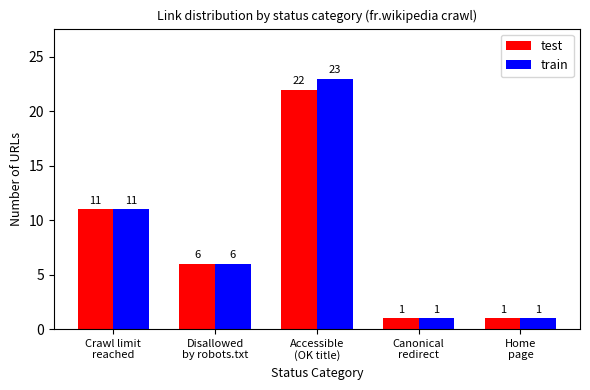

What is the maximum value shown in the chart?

23